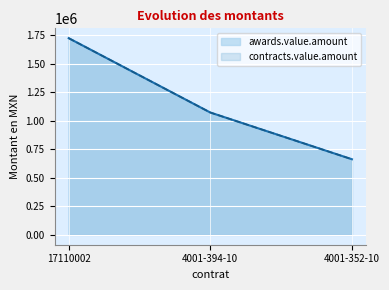

Is it true that awards.value.amount equals 662906.0 at 4001-352-10?

True